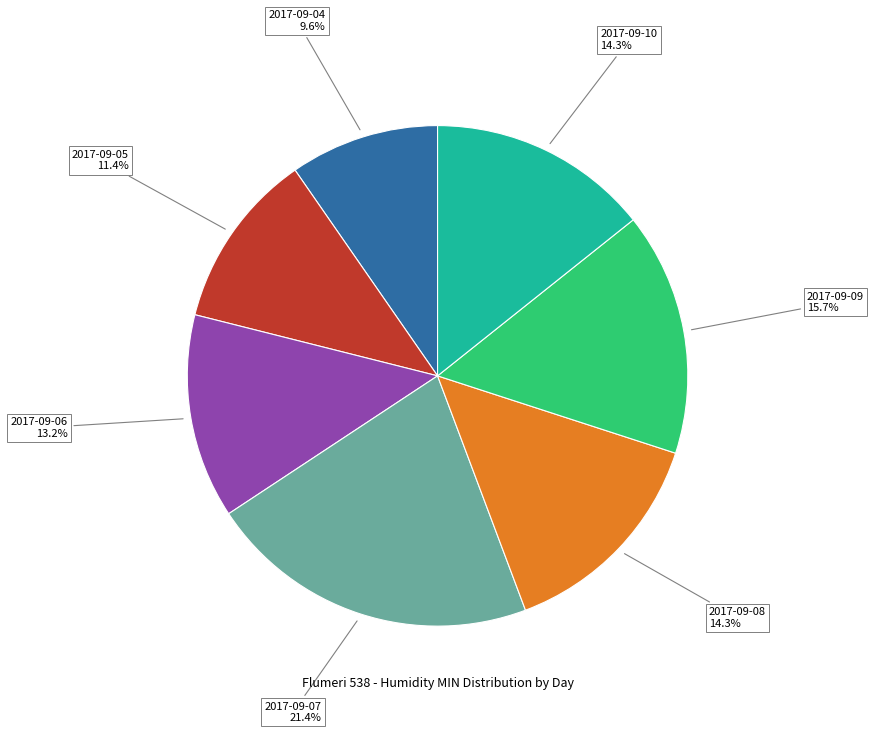

Is there a majority slice in this chart?

No